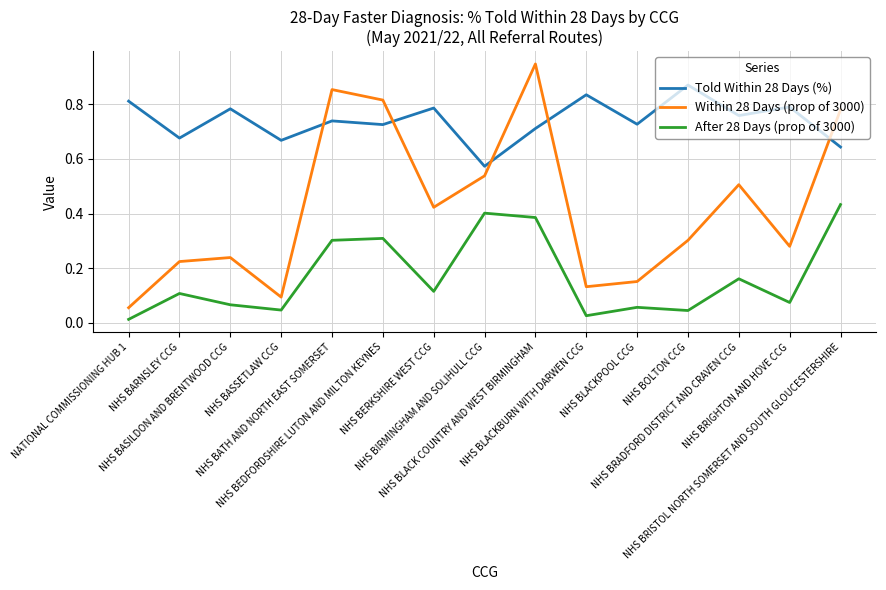

Which series has the largest range (max minus min)?

Within 28 Days (prop of 3000)